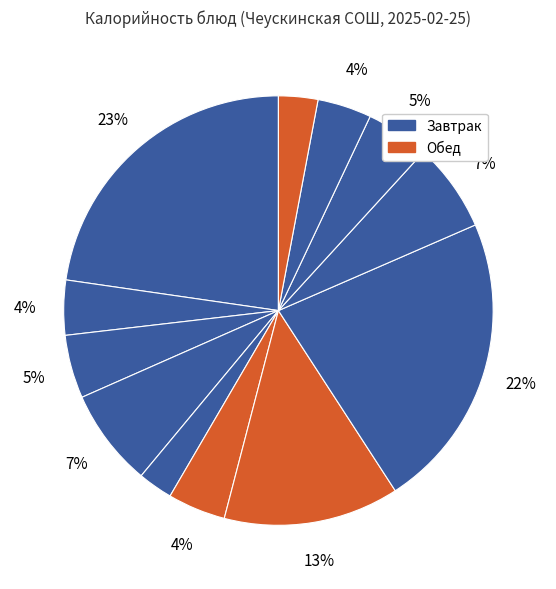

How many slices are in this pie chart?

12